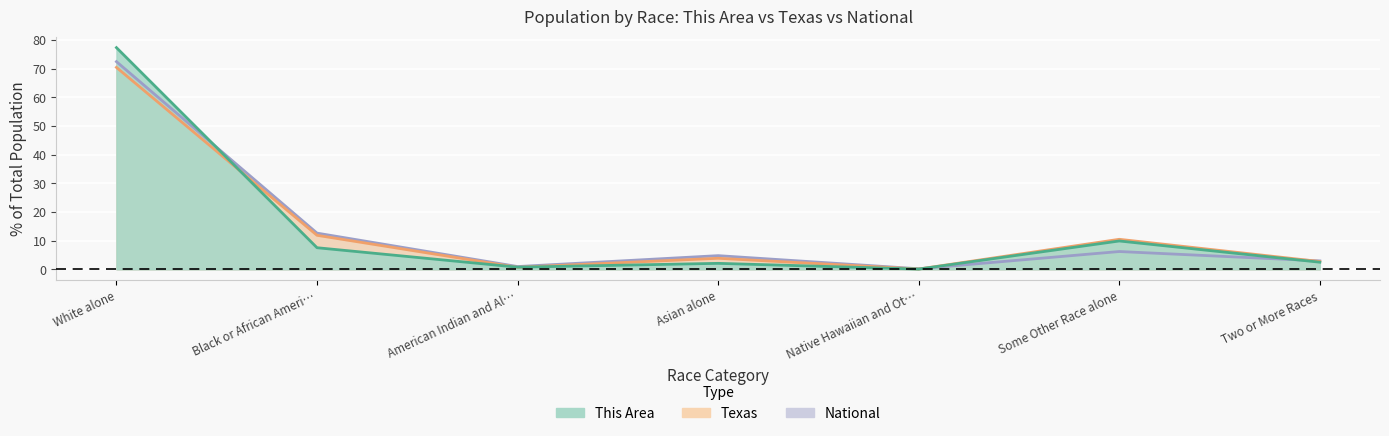

True or false: This Area has more than 2 interior local peaks.

False